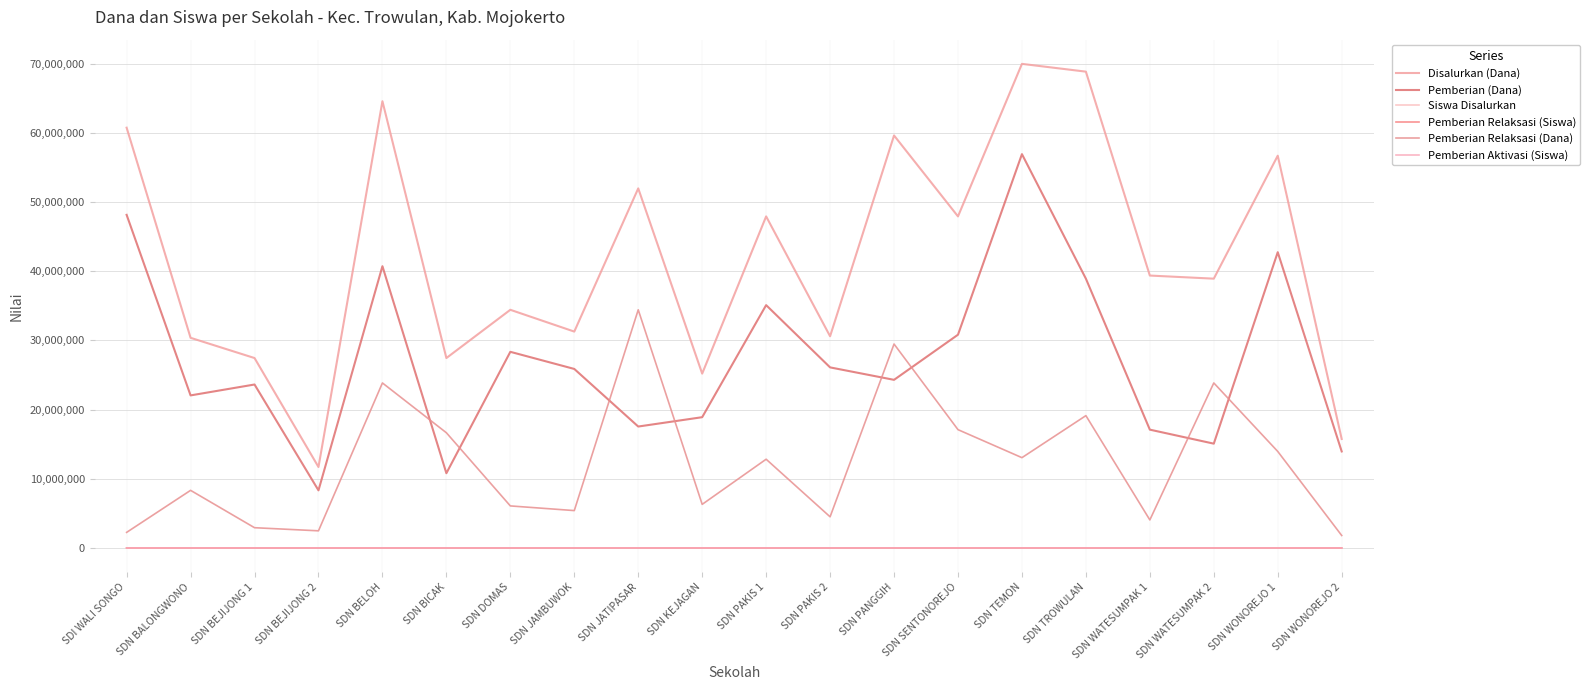

Between SDN BELOH and SDN WATESUMPAK 2, which is larger?

SDN BELOH